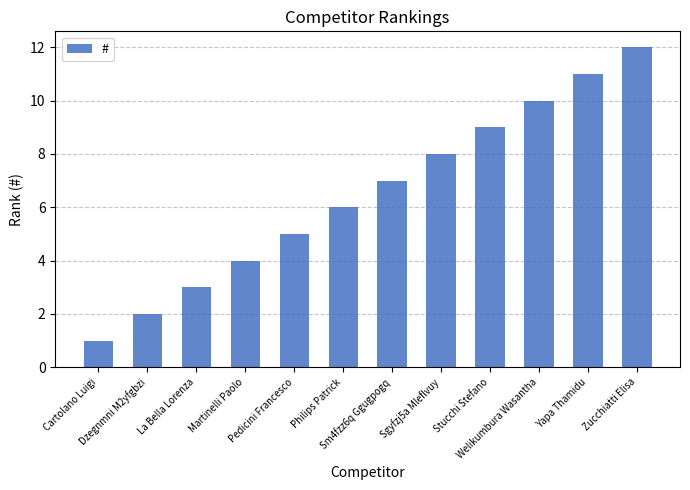

Are the bars horizontal?

No